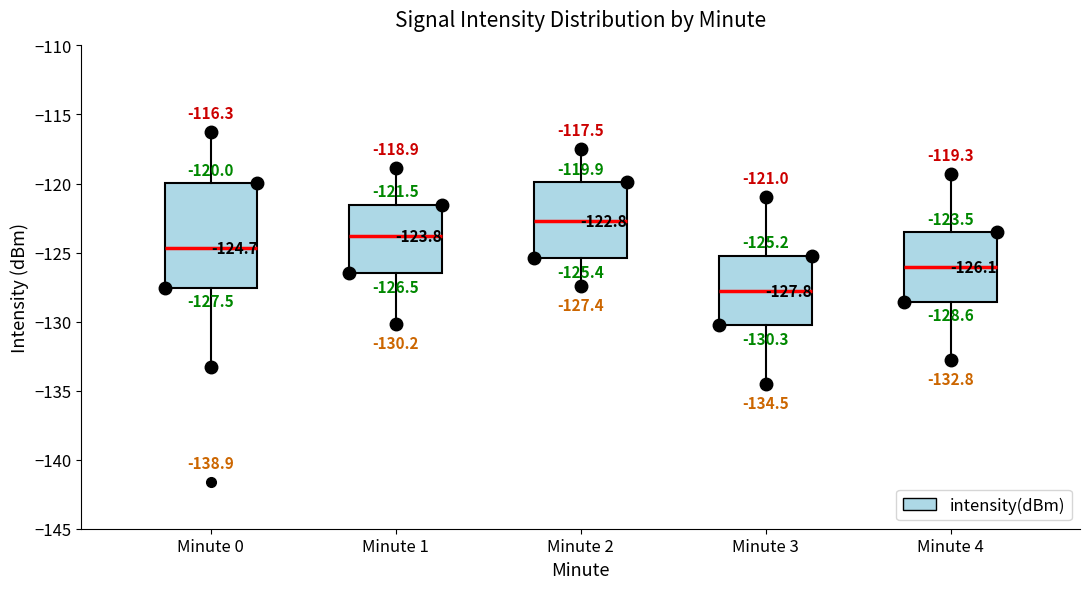

Which box has the lowest median line?

Minute 3